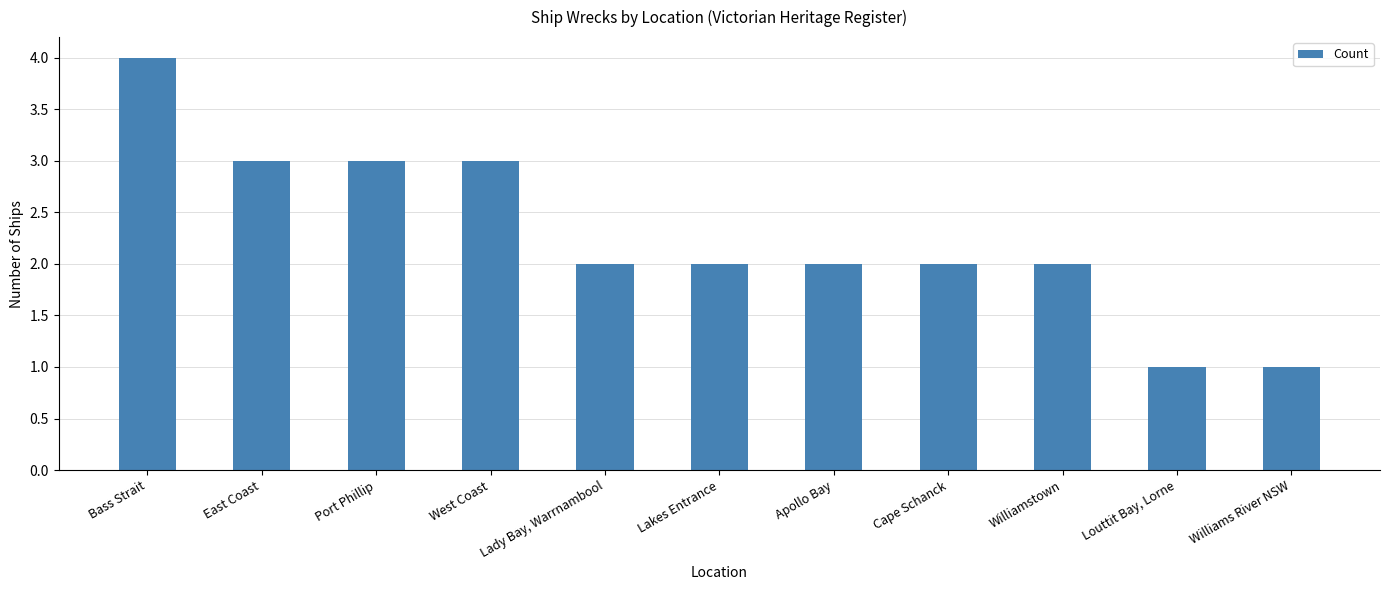

Reading left to right, extract all data points from this chart.

4	3	3	3	2	2	2	2	2	1	1